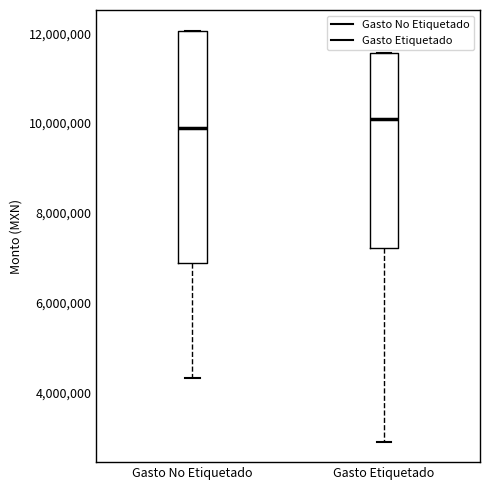

Which box's median line is the highest?

Gasto Etiquetado